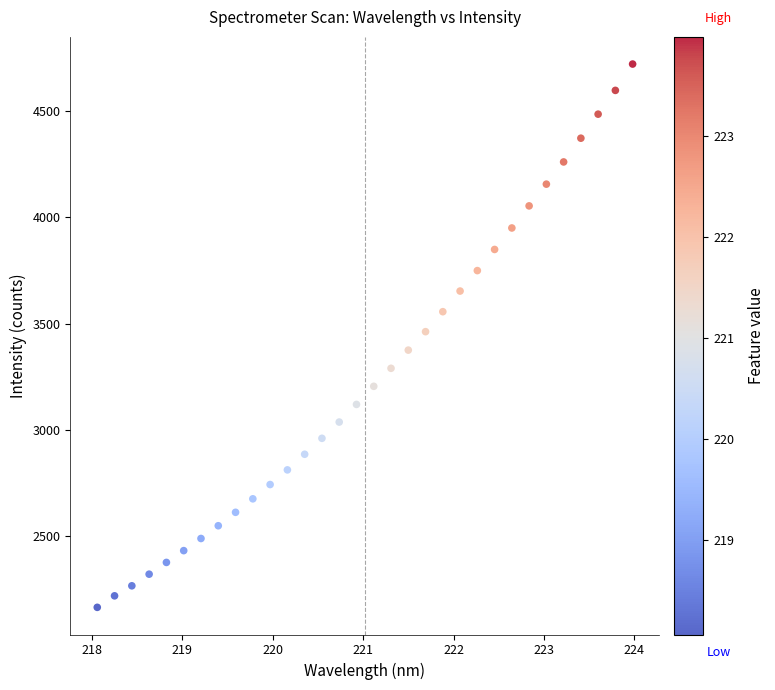

What is the range of Y values (max minus min)?

2553.4